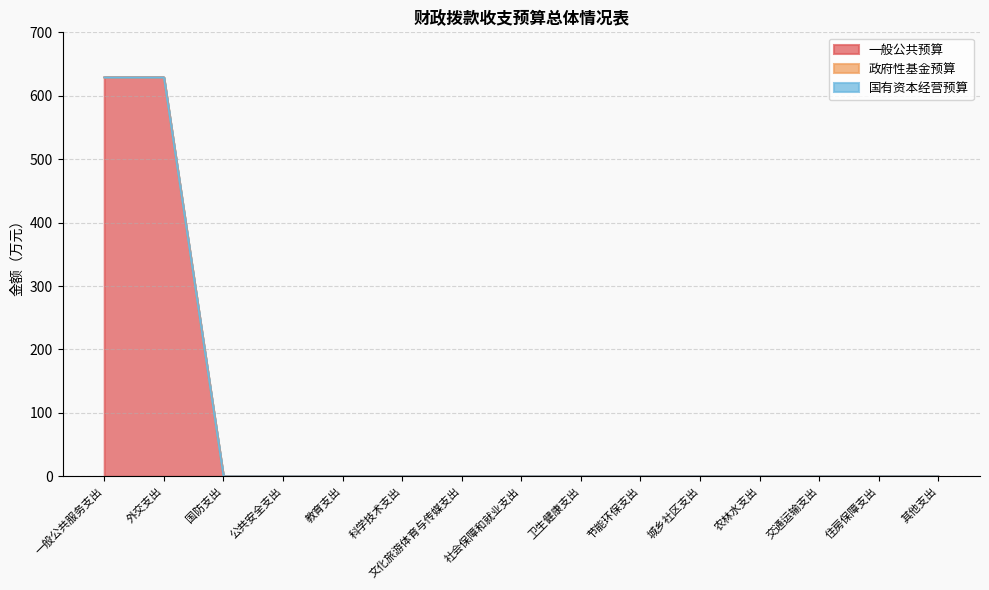

The value of 一般公共预算 at 一般公共服务支出 is 629.0. True or false?

True